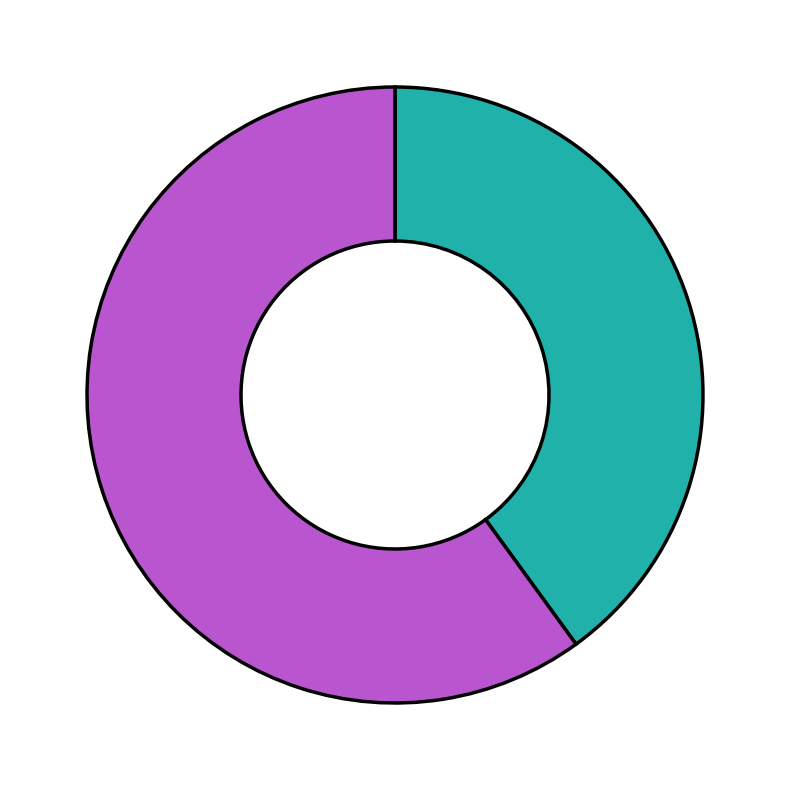

Does any single category account for the majority?

Yes